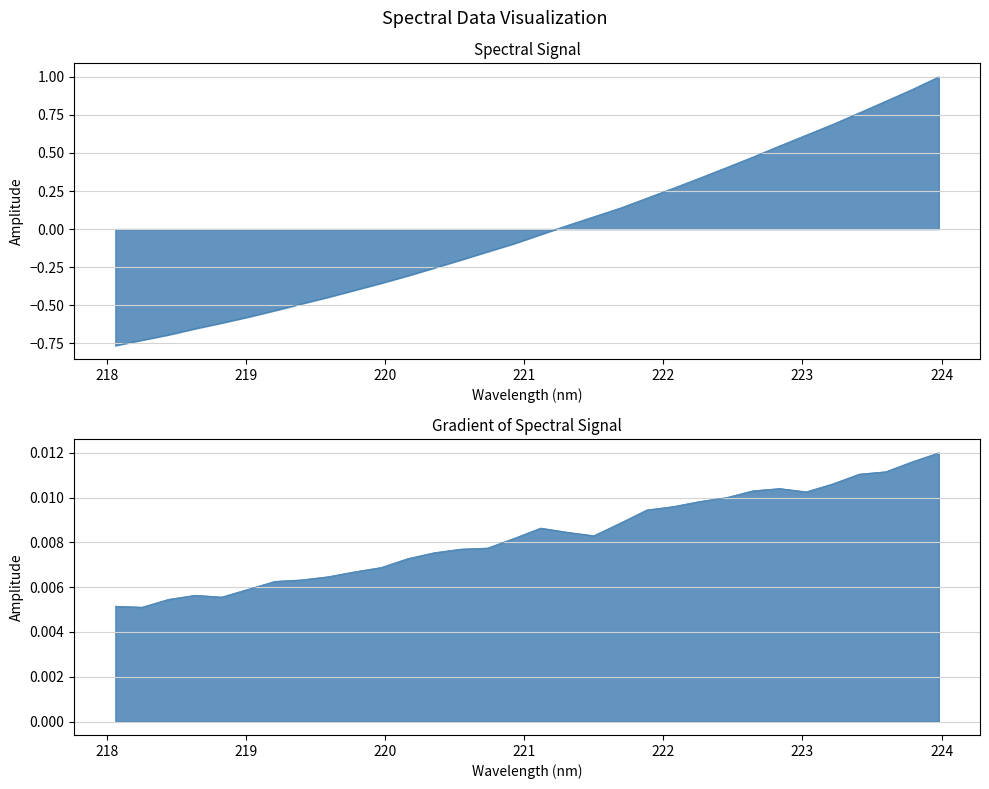

List the labels in order of value, smallest first.

218.0596, 218.2508, 218.442, 218.6332, 218.8244, 219.0156, 219.2067, 219.3979, 219.589, 219.7801, 219.9712, 220.1623, 220.3533, 220.5444, 220.7354, 220.9264, 221.1174, 221.3083, 221.4993, 221.6902, 221.8812, 222.0721, 222.263, 222.4538, 222.6447, 222.8355, 223.0264, 223.2172, 223.408, 223.5987, 223.7895, 223.9802